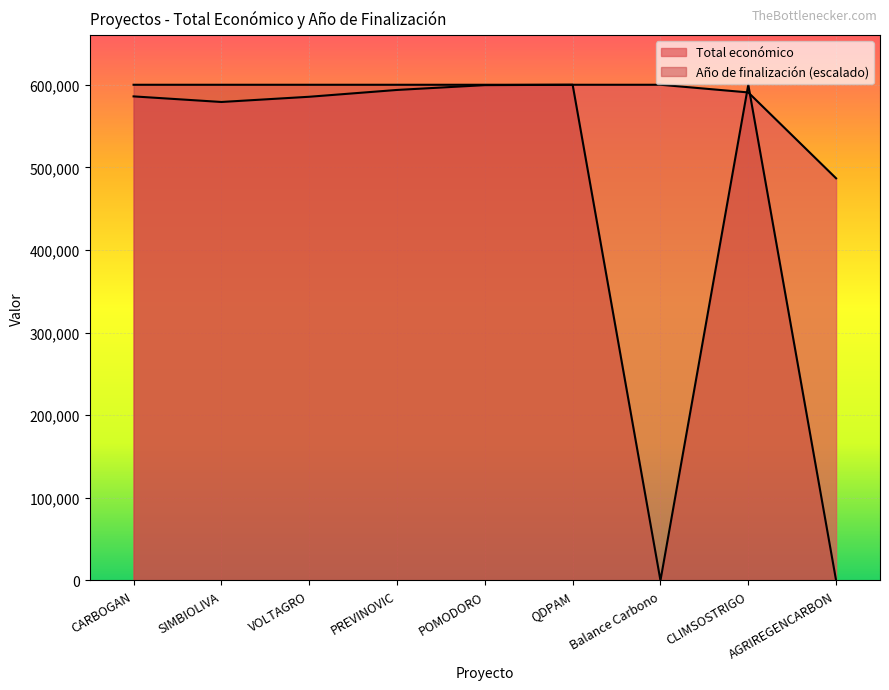

Count the number of data series in this chart.

2